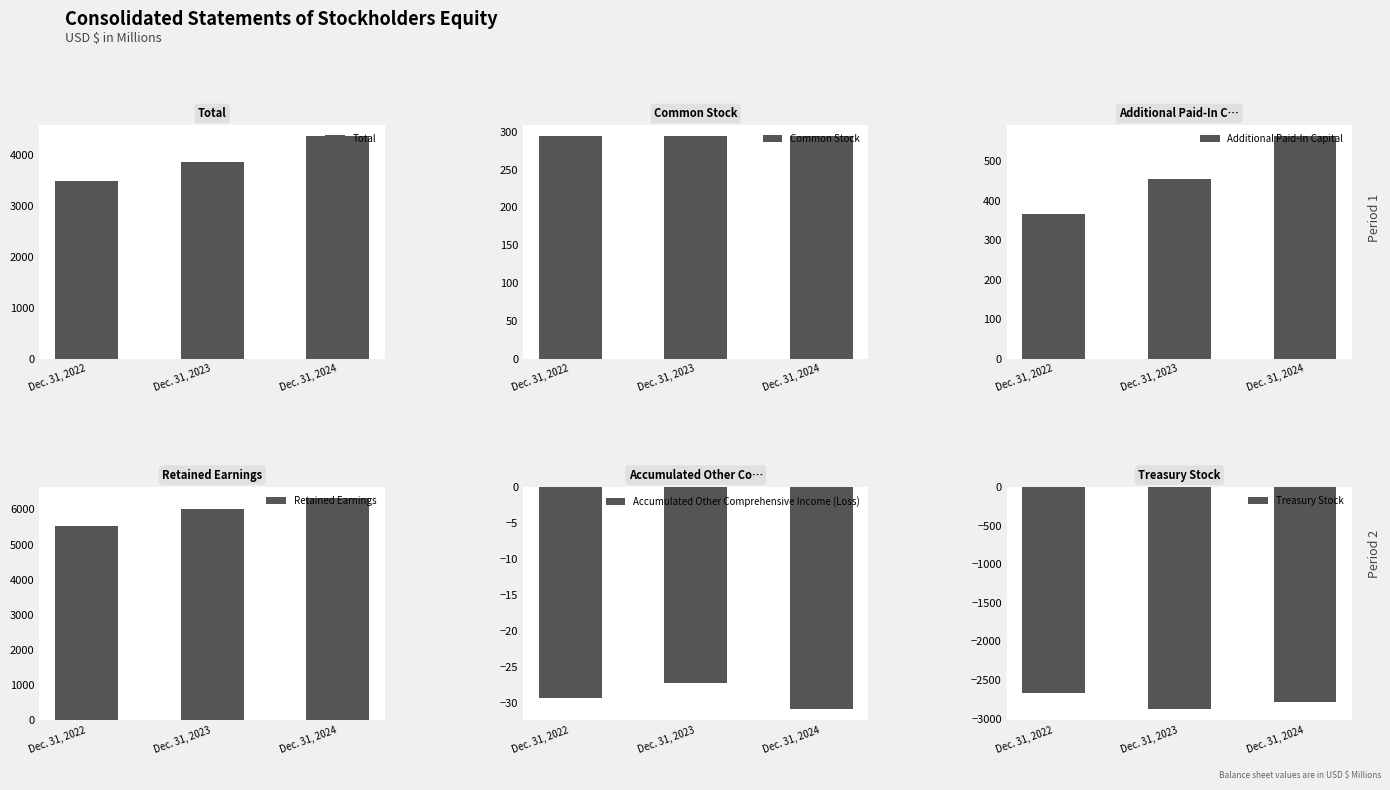

How many groups of bars are there?

3